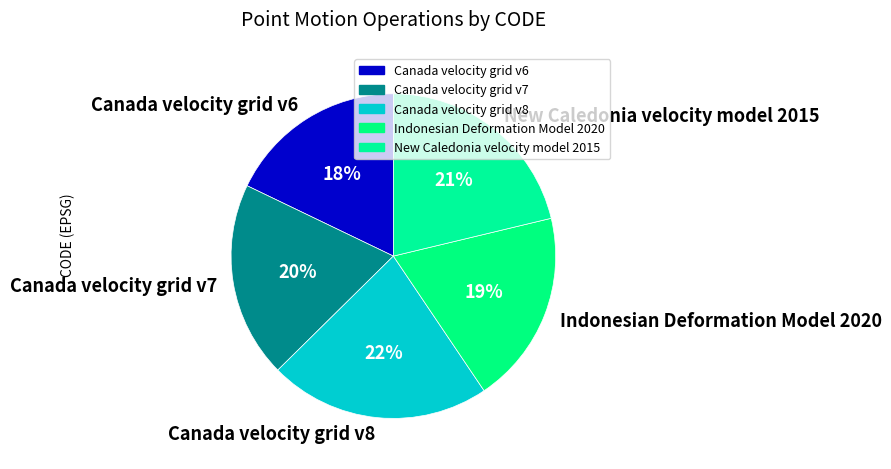

Does any single category account for the majority?

No